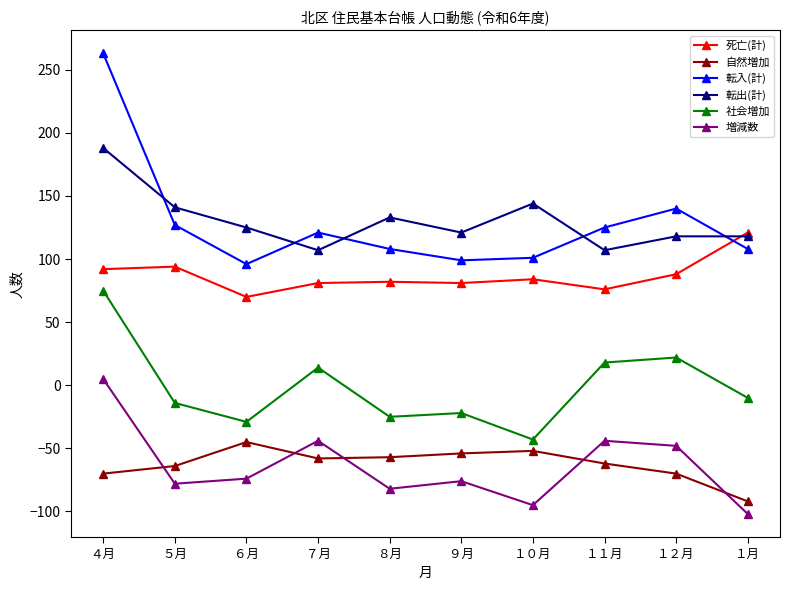

True or false: 転出(計) and 増減数 intersect in this chart.

False